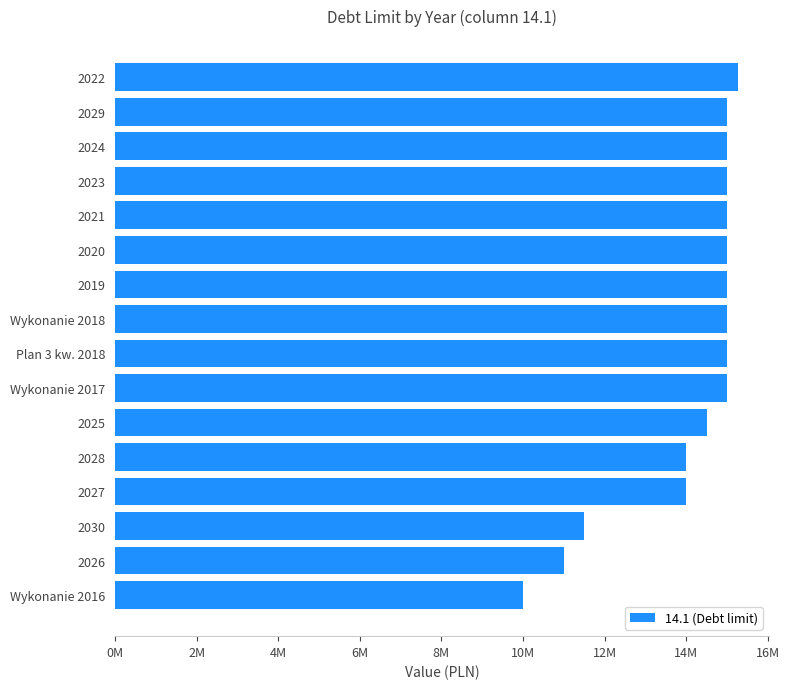

How many bars are there in total?

16